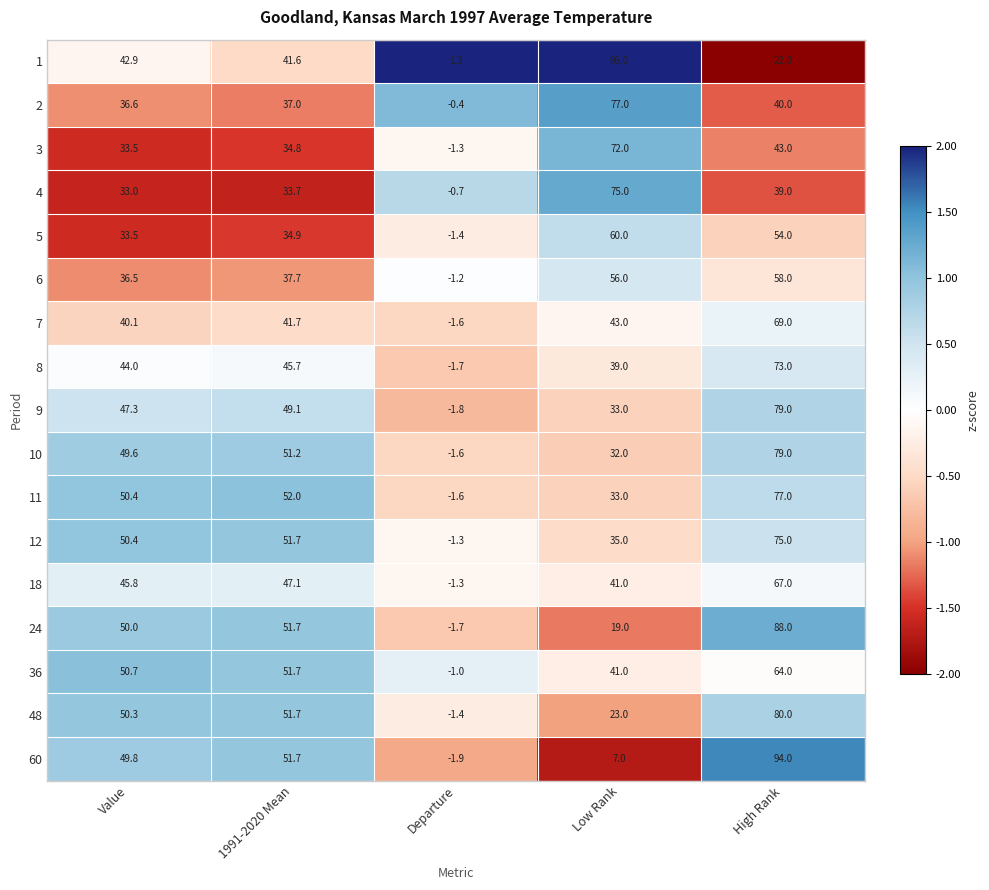

What is the difference between the highest and lowest values at Low Rank?

89.0